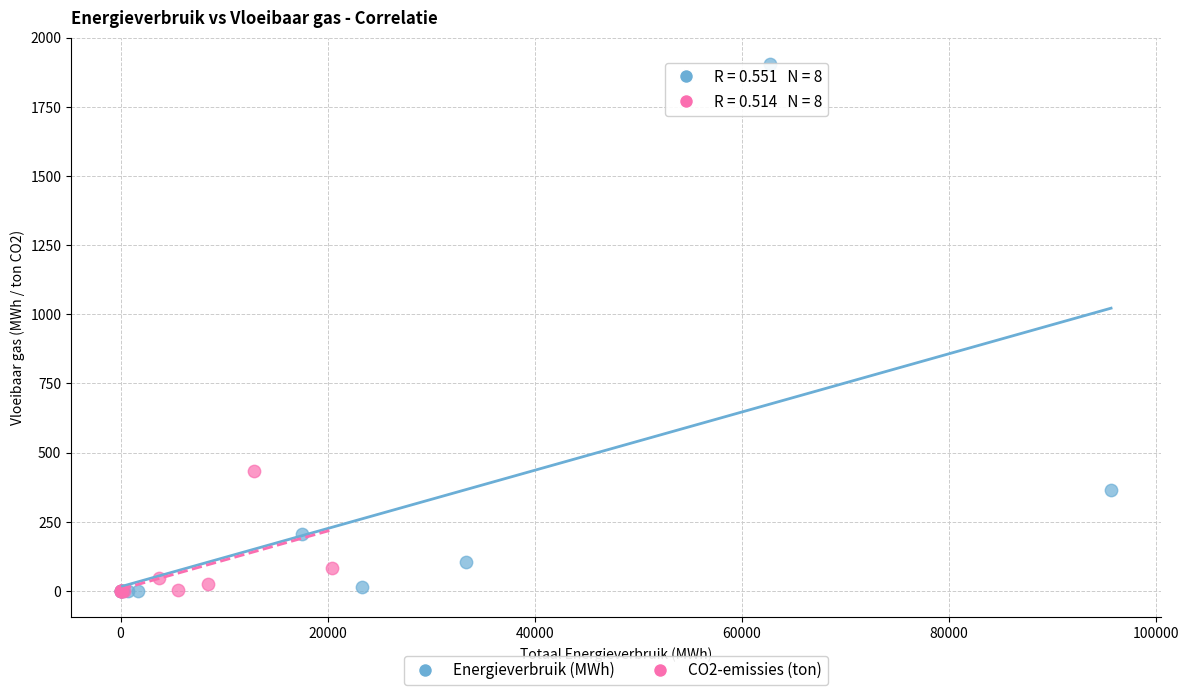

What are all the series names shown in the legend?

Energieverbruik (MWh), CO2-emissies (ton)